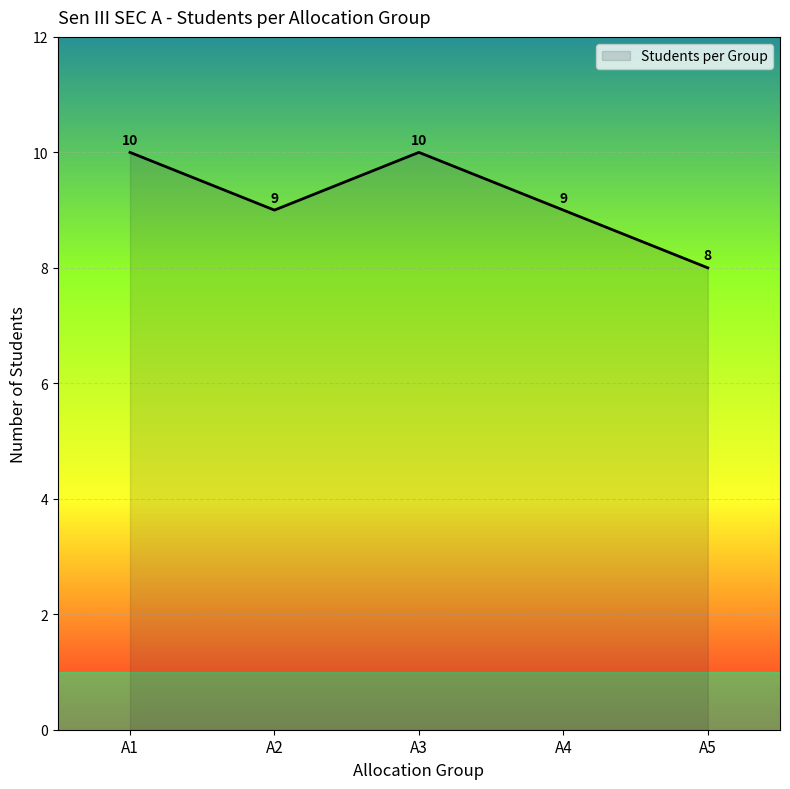

What is the average value?

9